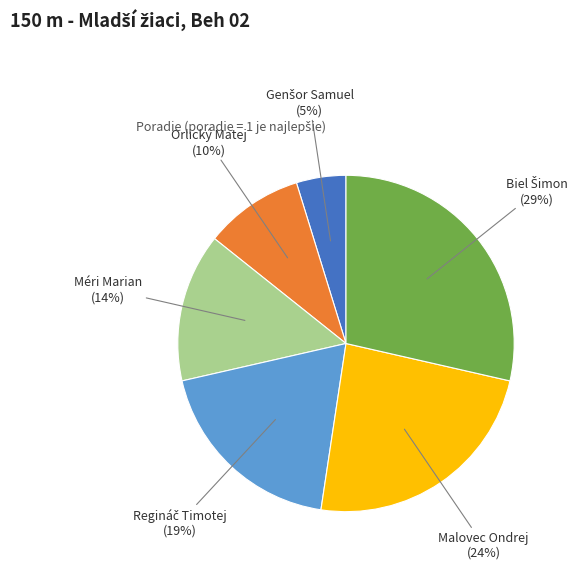

Between Orlický Matej and Malovec Ondrej, which is larger?

Malovec Ondrej